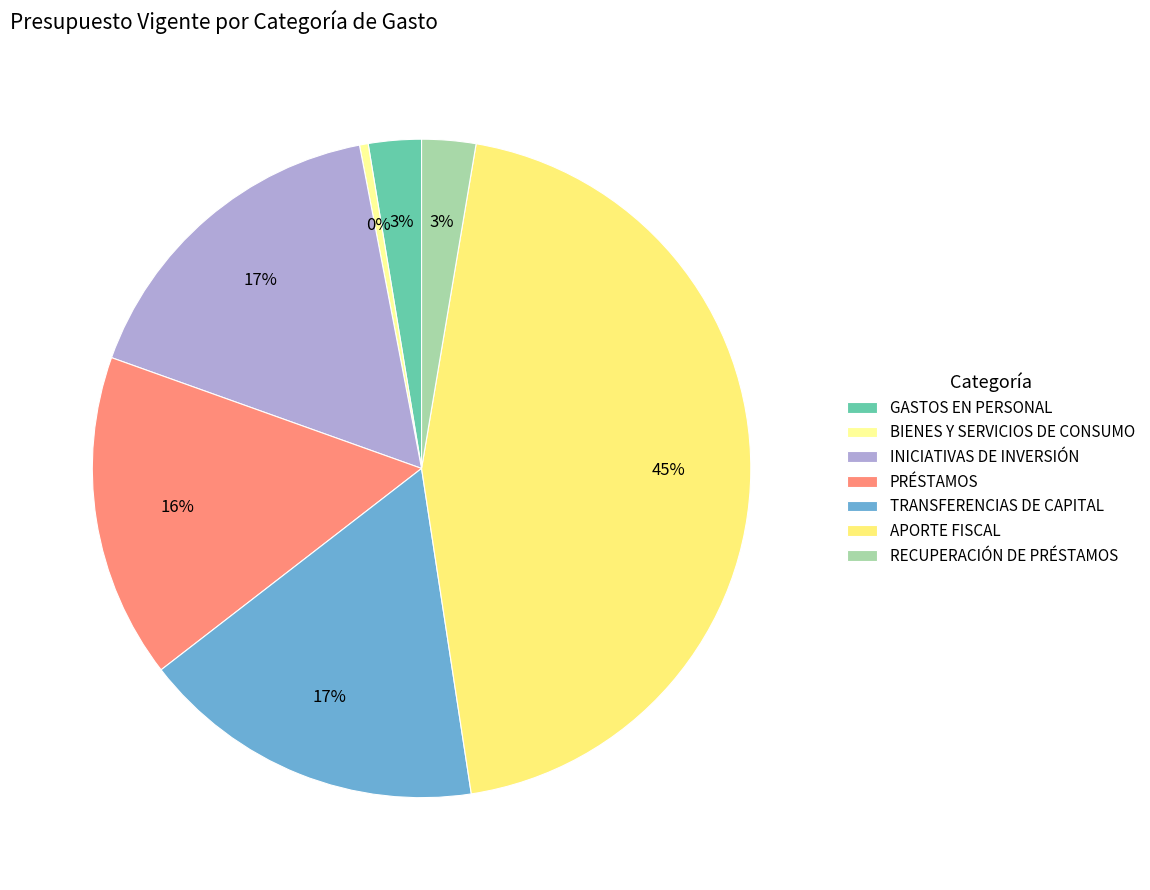

Do PRÉSTAMOS and INICIATIVAS DE INVERSIÓN together represent more than half of the pie?

No